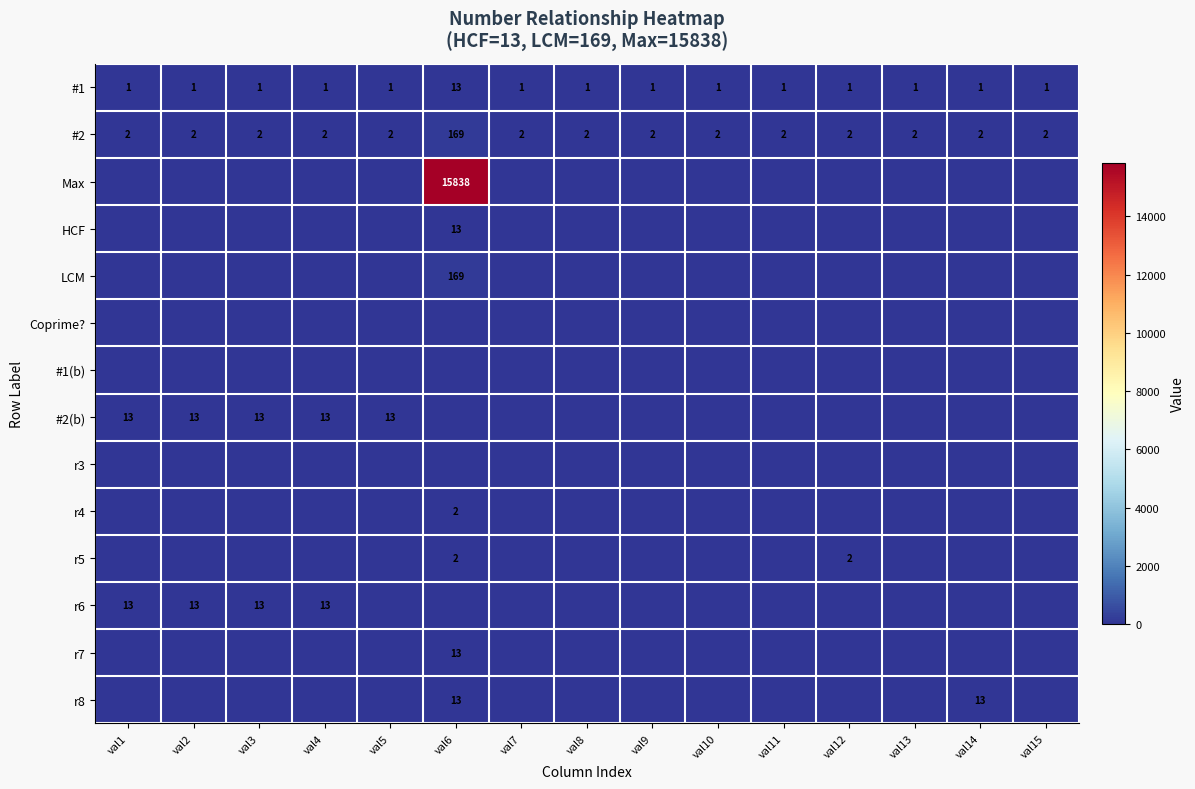

The value of #2 at val7 is 0. True or false?

False